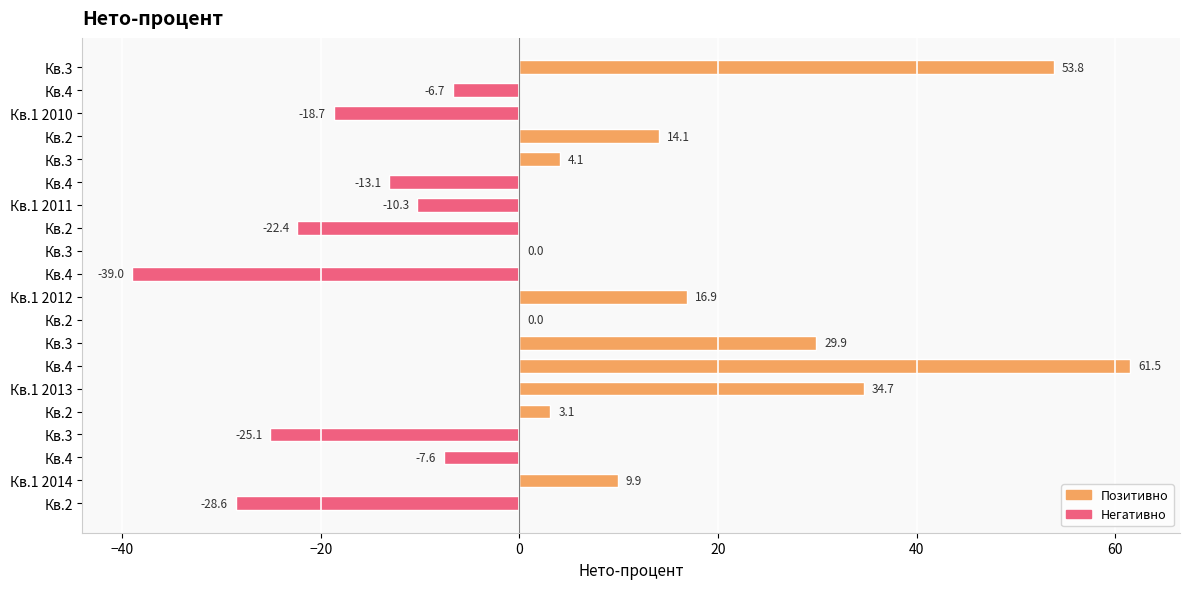

Is it true that Вкупно (негативно) equals 0.0 at Кв.2?

True